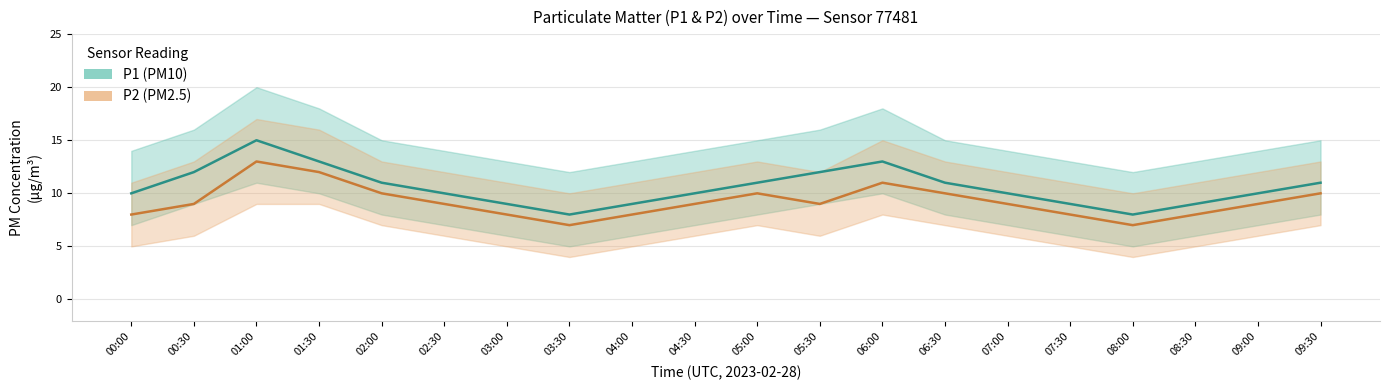

Reading left to right, list all the values displayed in this chart.

P1: 00:00=10	00:30=12	01:00=15	01:30=13	02:00=11	02:30=10	03:00=9	03:30=8	04:00=9	04:30=10	05:00=11	05:30=12	06:00=13	06:30=11	07:00=10	07:30=9	08:00=8	08:30=9	09:00=10	09:30=11
P1_upper: 00:00=14	00:30=16	01:00=20	01:30=18	02:00=15	02:30=14	03:00=13	03:30=12	04:00=13	04:30=14	05:00=15	05:30=16	06:00=18	06:30=15	07:00=14	07:30=13	08:00=12	08:30=13	09:00=14	09:30=15
P1_lower: 00:00=7	00:30=9	01:00=11	01:30=10	02:00=8	02:30=7	03:00=6	03:30=5	04:00=6	04:30=7	05:00=8	05:30=9	06:00=10	06:30=8	07:00=7	07:30=6	08:00=5	08:30=6	09:00=7	09:30=8
P2: 00:00=8	00:30=9	01:00=13	01:30=12	02:00=10	02:30=9	03:00=8	03:30=7	04:00=8	04:30=9	05:00=10	05:30=9	06:00=11	06:30=10	07:00=9	07:30=8	08:00=7	08:30=8	09:00=9	09:30=10
P2_upper: 00:00=11	00:30=13	01:00=17	01:30=16	02:00=13	02:30=12	03:00=11	03:30=10	04:00=11	04:30=12	05:00=13	05:30=12	06:00=15	06:30=13	07:00=12	07:30=11	08:00=10	08:30=11	09:00=12	09:30=13
P2_lower: 00:00=5	00:30=6	01:00=9	01:30=9	02:00=7	02:30=6	03:00=5	03:30=4	04:00=5	04:30=6	05:00=7	05:30=6	06:00=8	06:30=7	07:00=6	07:30=5	08:00=4	08:30=5	09:00=6	09:30=7